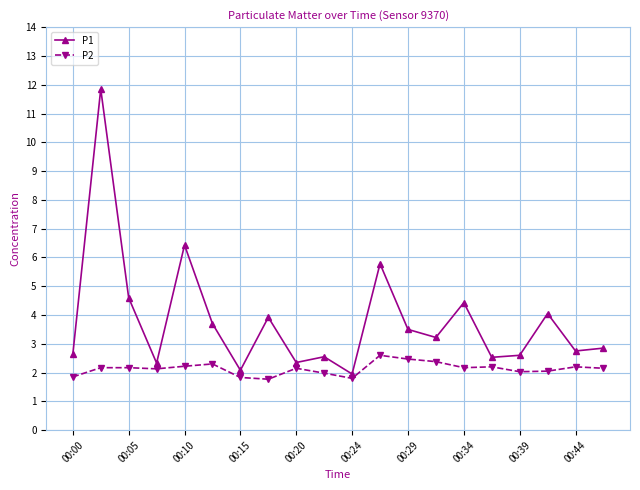

What are all the series names shown in the legend?

P1, P2